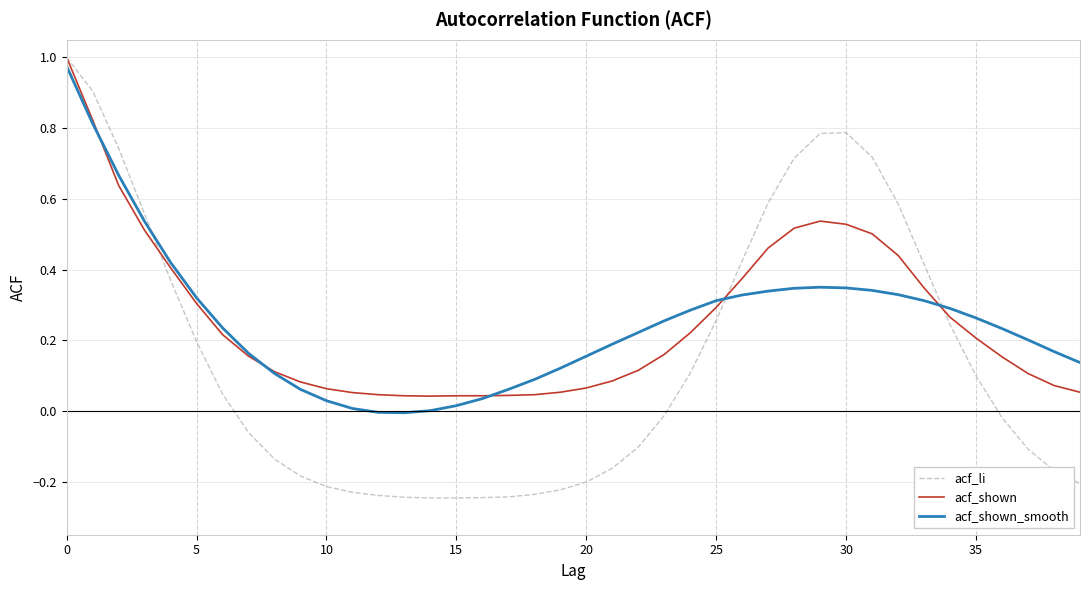

Is this an area chart (filled region under the line)?

No